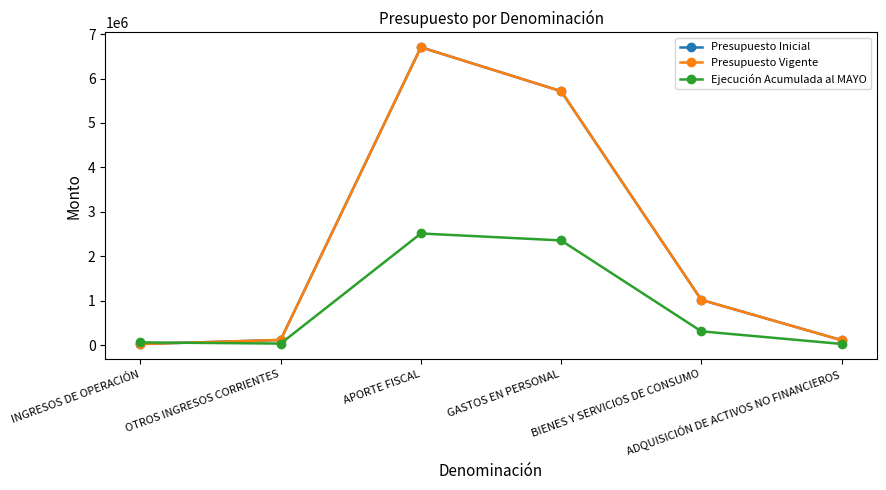

How many lines are shown in the chart?

3